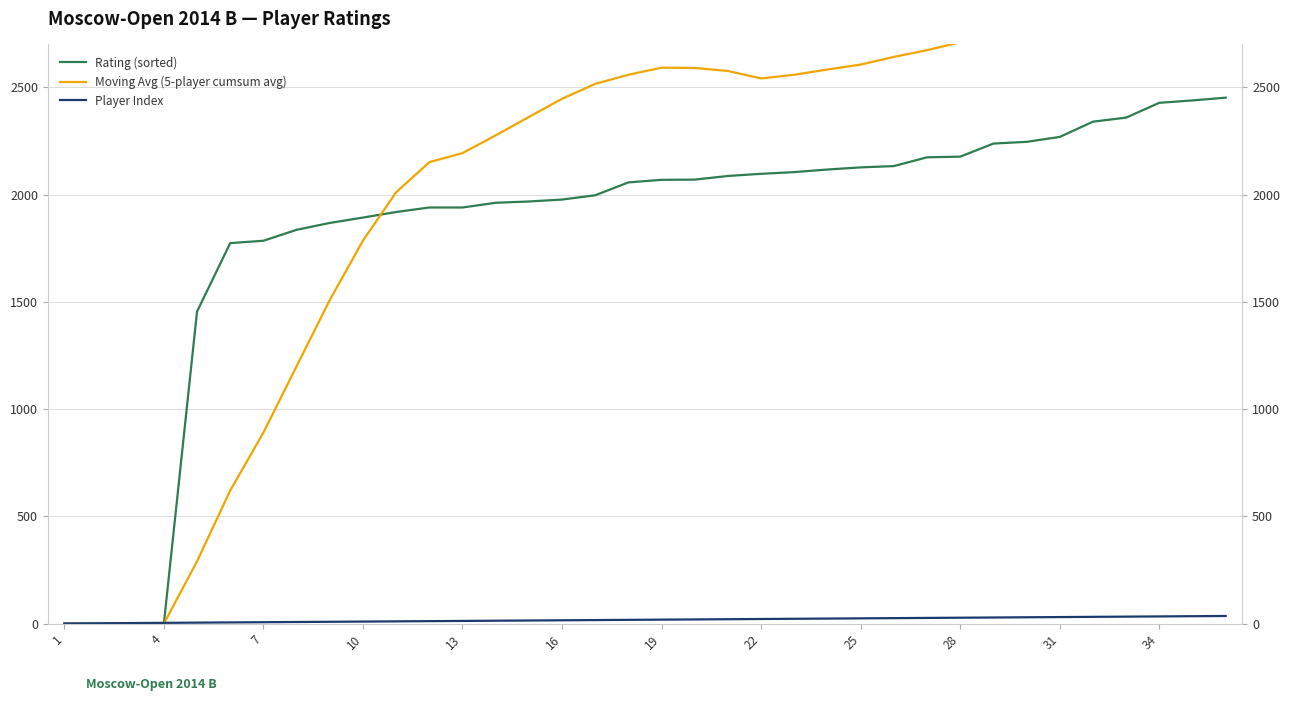

What is the difference between the maximum and minimum values in the Player Index series?

35.0